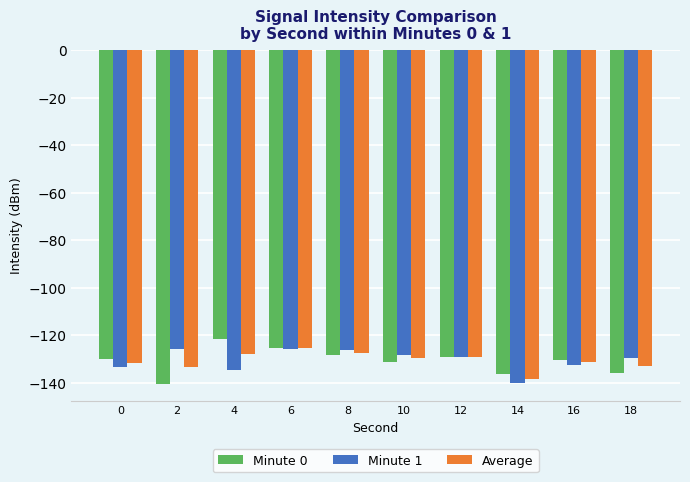

What is the difference between the Minute 0 values at 4 and 16?

8.7